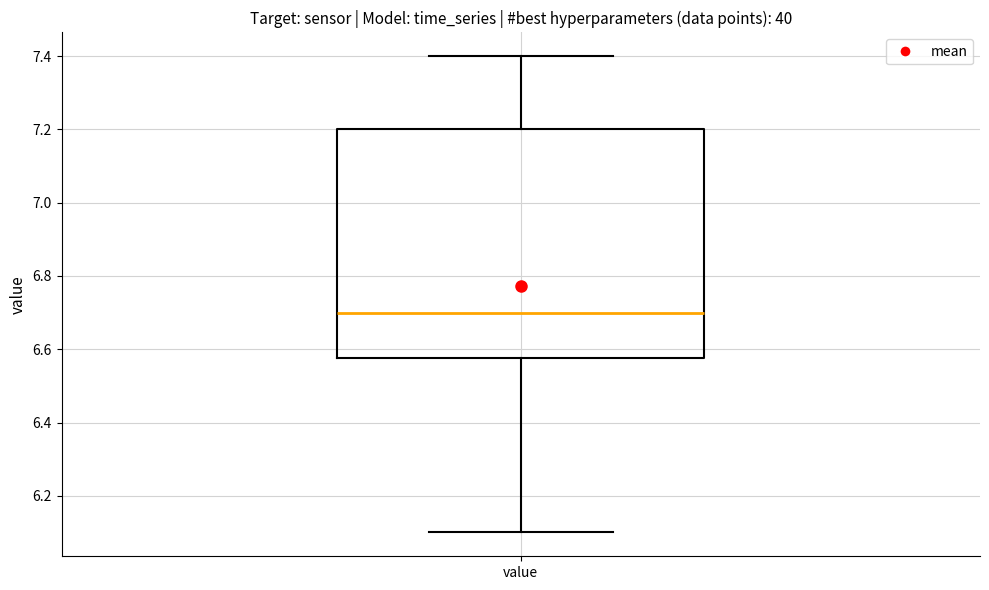

Read this box plot against the y-axis: the position of the median line, the range covered by the box, and the ends of both whiskers. The values are not printed on the chart, so give them approximately, as read against the axis.

median 6.70, box 6.58 to 7.20, whiskers 6.10 to 7.40